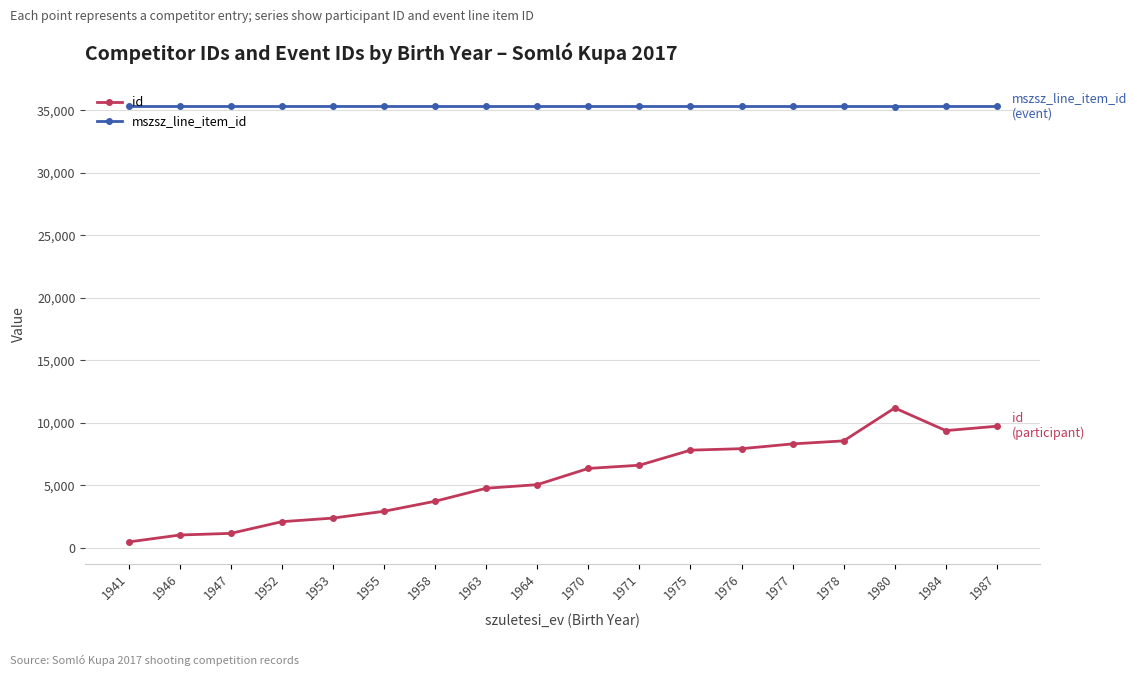

True or false: id and mszsz_line_item_id intersect in this chart.

False